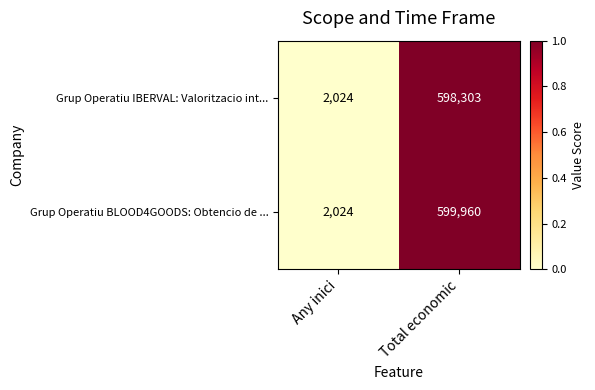

Which label corresponds to the smallest value in the chart?

Any inici